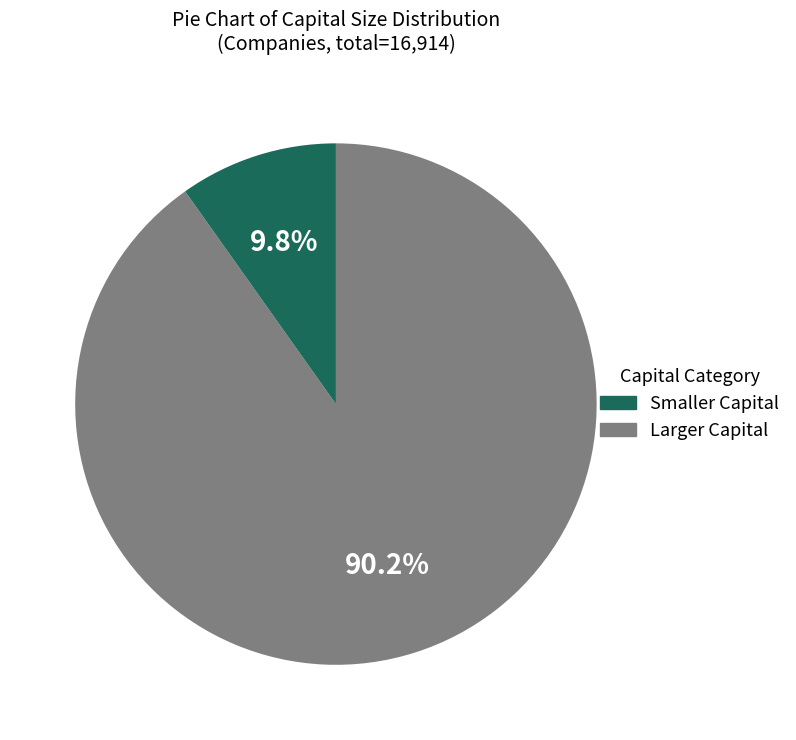

Is there a majority slice in this chart?

Yes